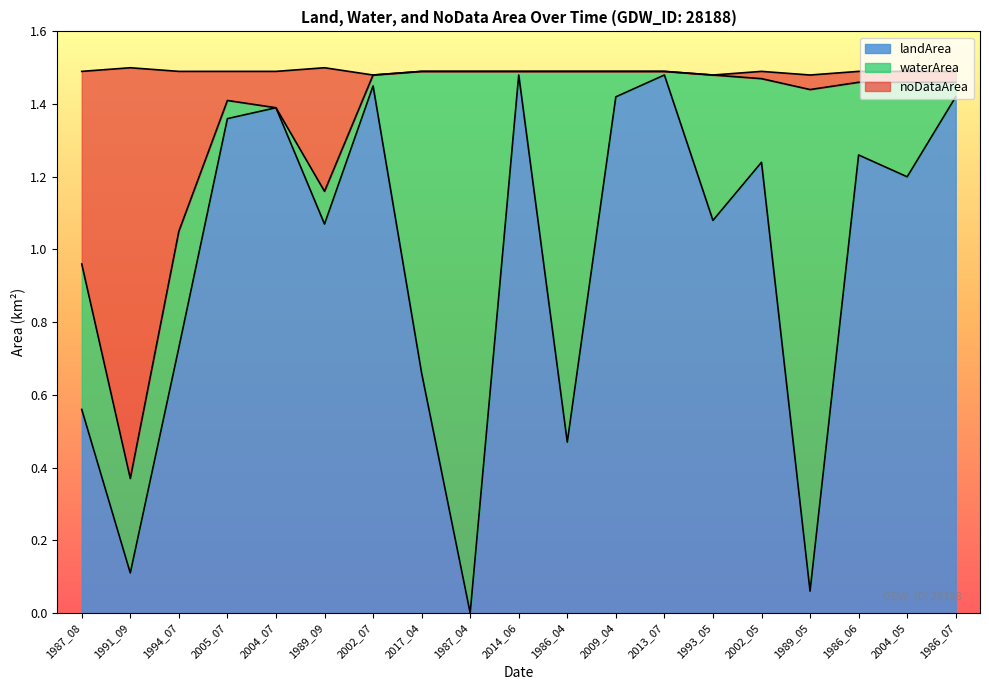

True or false: noDataArea has a value of 0.8 at 2002_07.

False